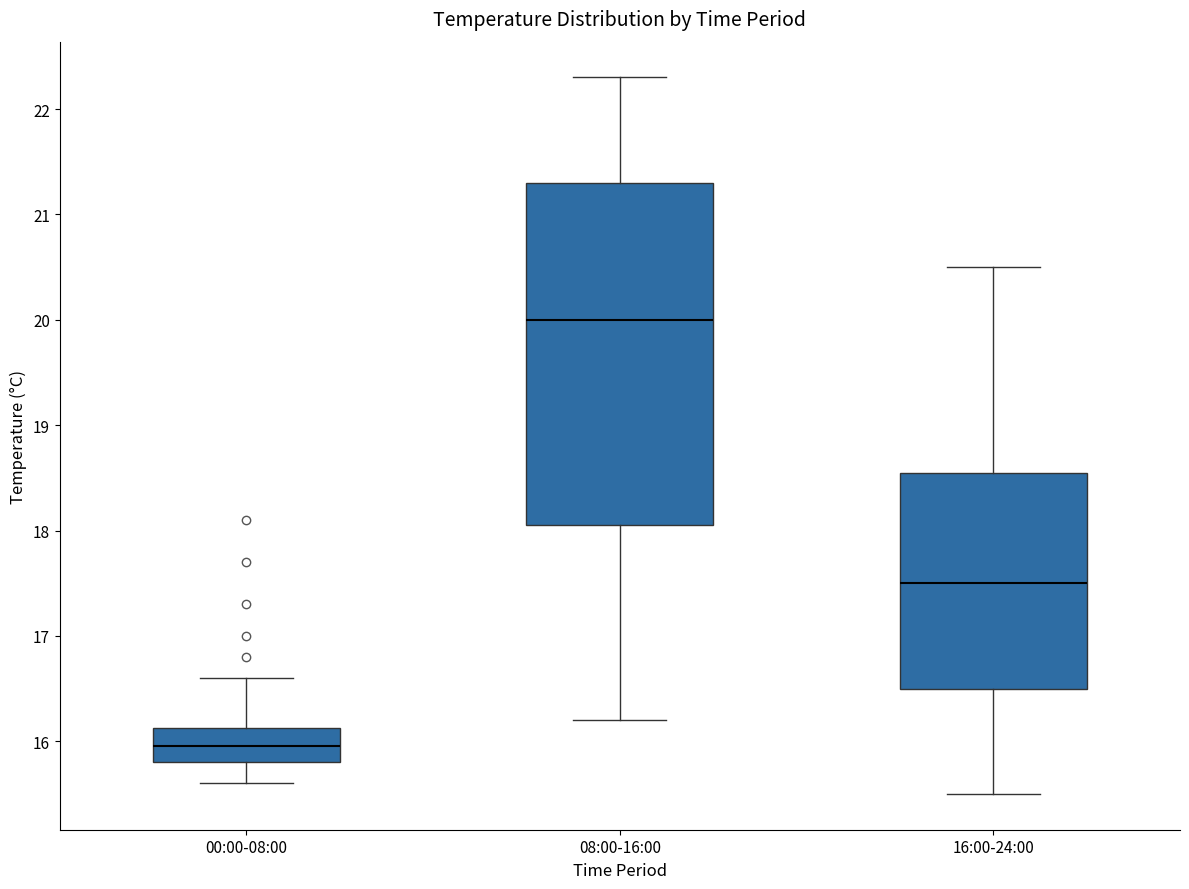

Comparing the boxes themselves (not the whiskers), which one is the tallest?

08:00-16:00